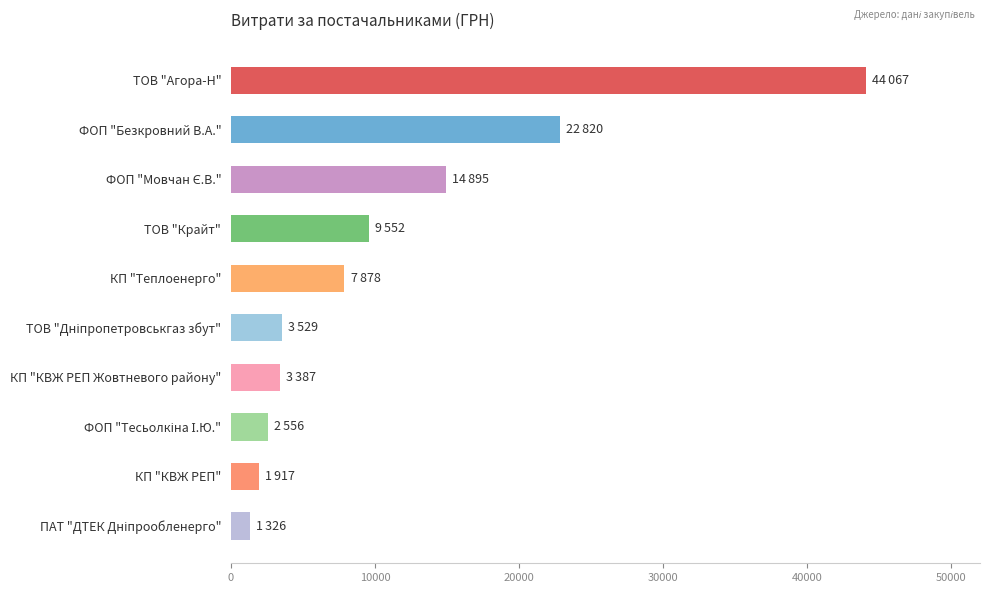

The value at ТОВ "Крайт" is 9551.6. True or false?

True